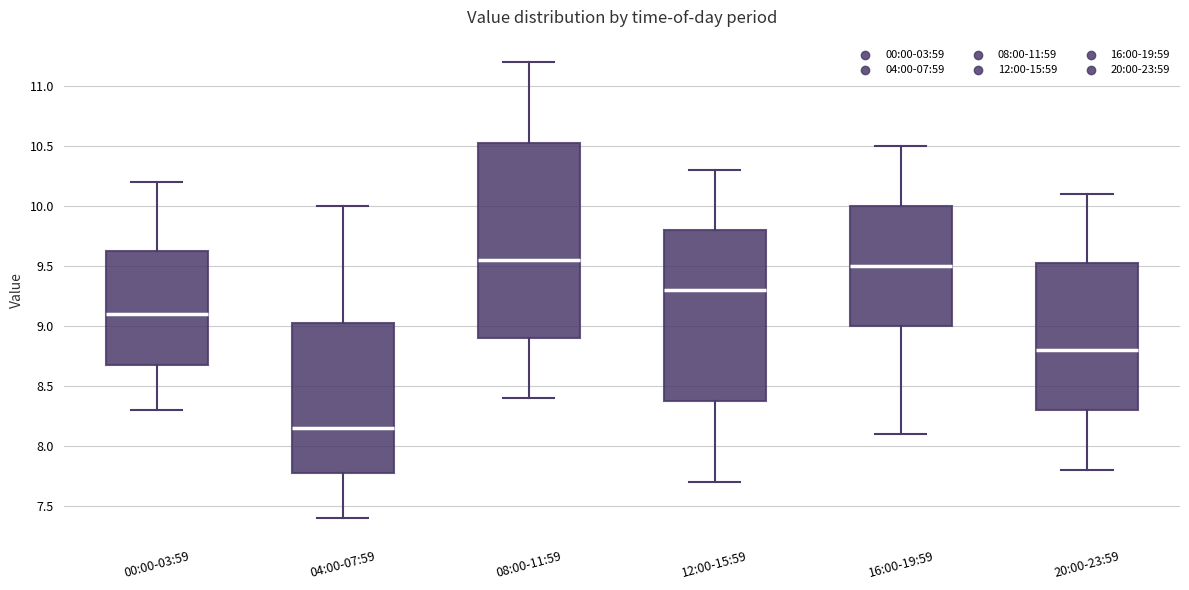

Comparing the boxes themselves (not the whiskers), which one is the tallest?

08:00-11:59